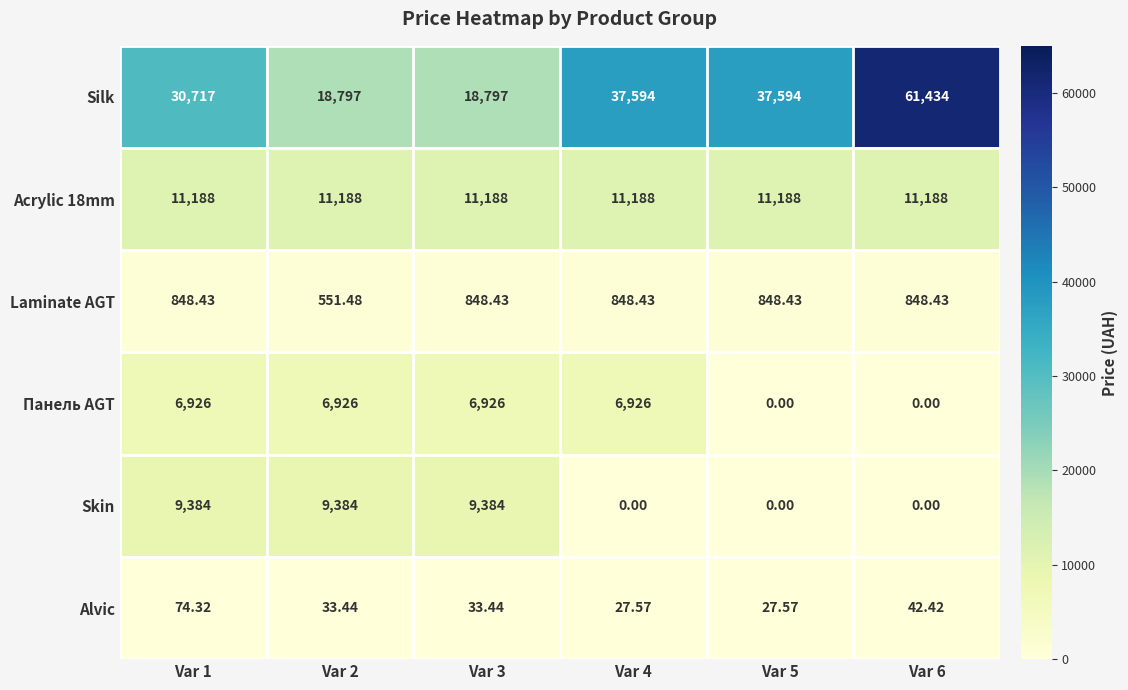

At how many categories does at least one series exceed 7003?

6